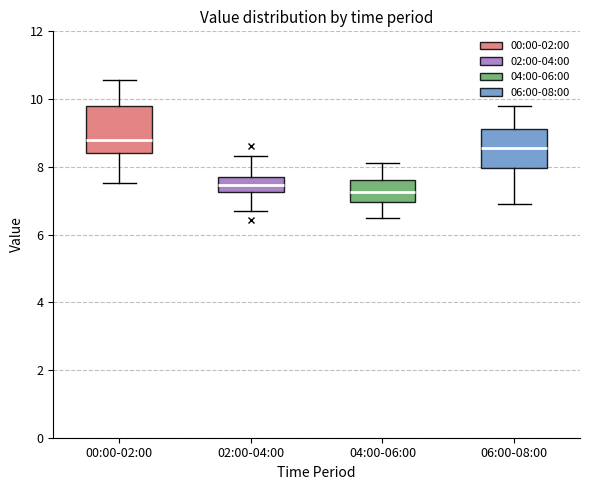

Reading left to right, read every box against the y-axis: the position of its median line, the range the box covers, and the ends of its whiskers. The values are not printed on the chart, so give them approximately, as read against the axis.

00:00-02:00: median 8.8, box 8.4 to 9.8, whiskers 7.6 to 10.6
02:00-04:00: median 7.4, box 7.2 to 7.6, whiskers 6.8 to 8.4
04:00-06:00: median 7.2, box 7.0 to 7.6, whiskers 6.6 to 8.2
06:00-08:00: median 8.6, box 8.0 to 9.2, whiskers 7.0 to 9.8